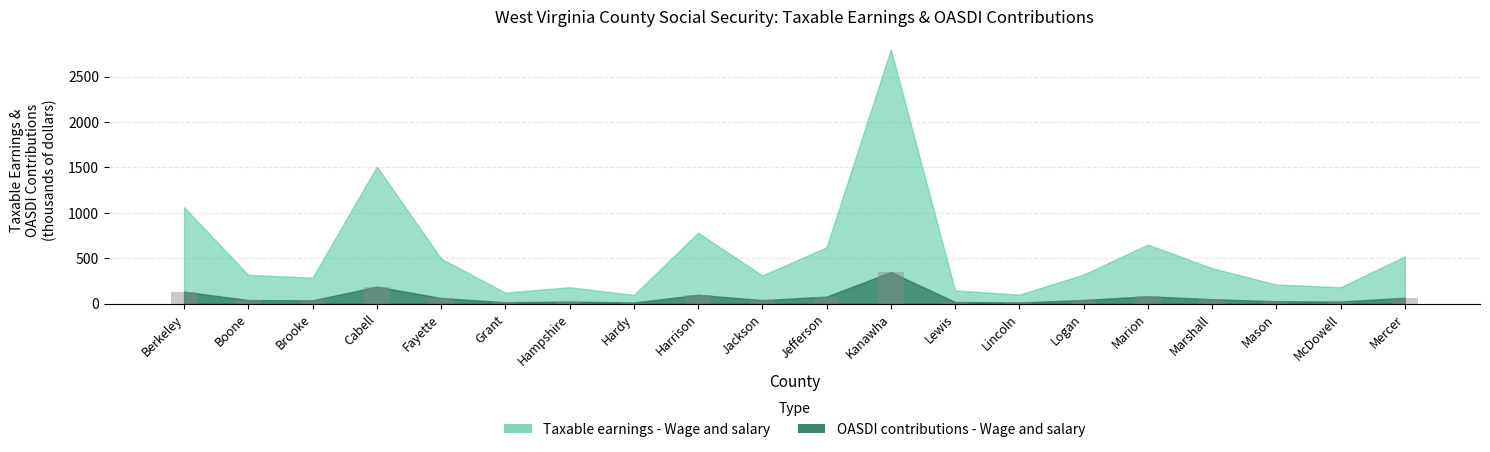

What value does the data have at Harrison?

96.7